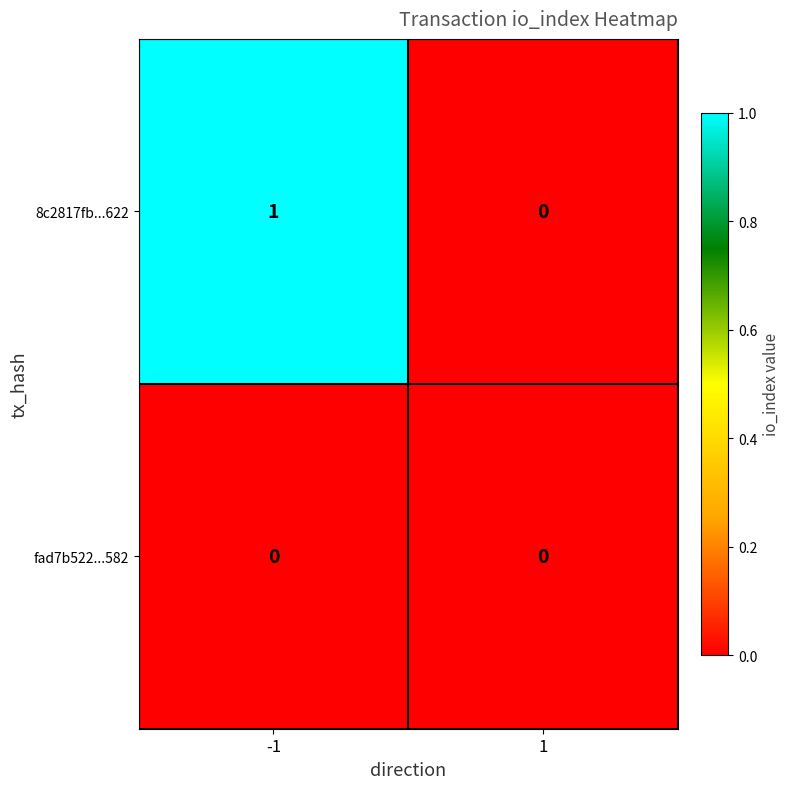

Count the number of data series in this chart.

2